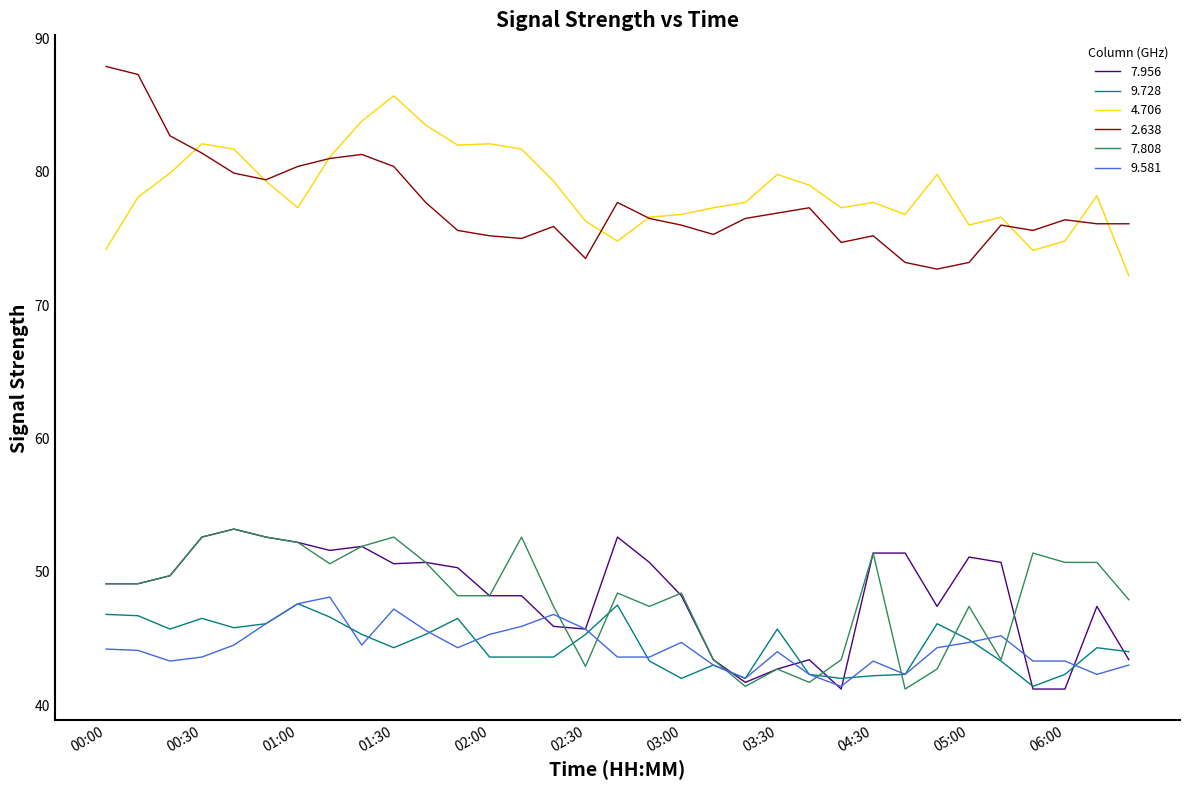

Does the chart display data point markers on the line(s)?

No